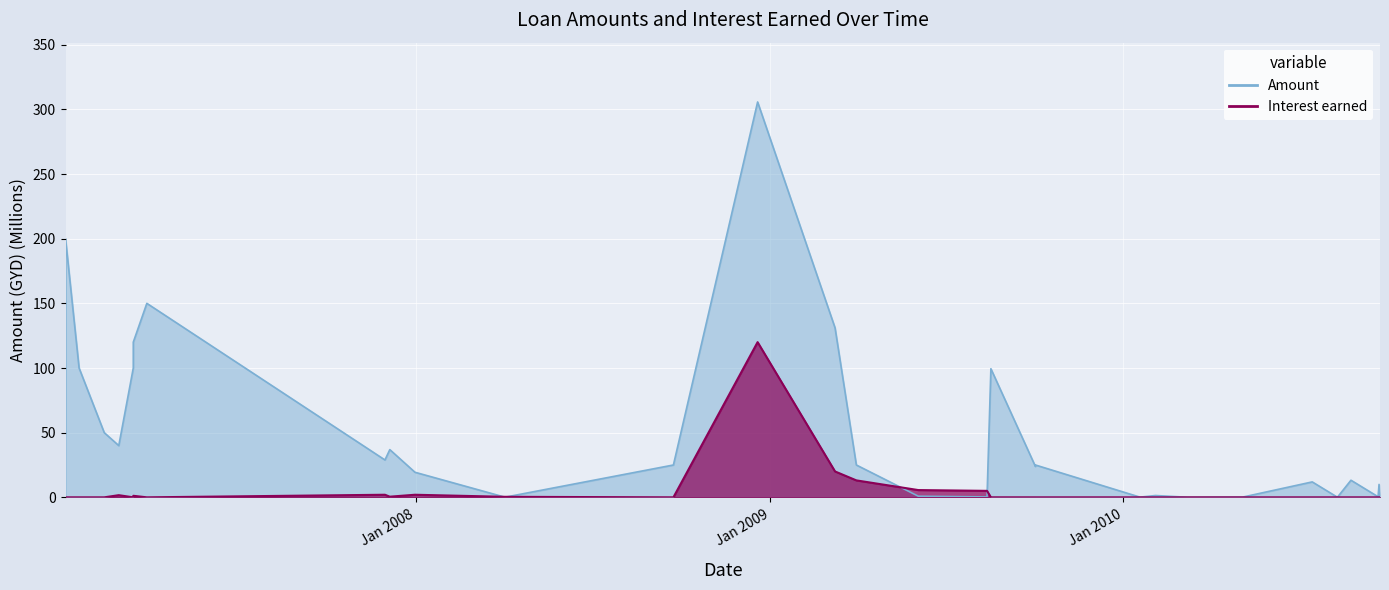

Which category has the highest value across all series?

2008-12-19